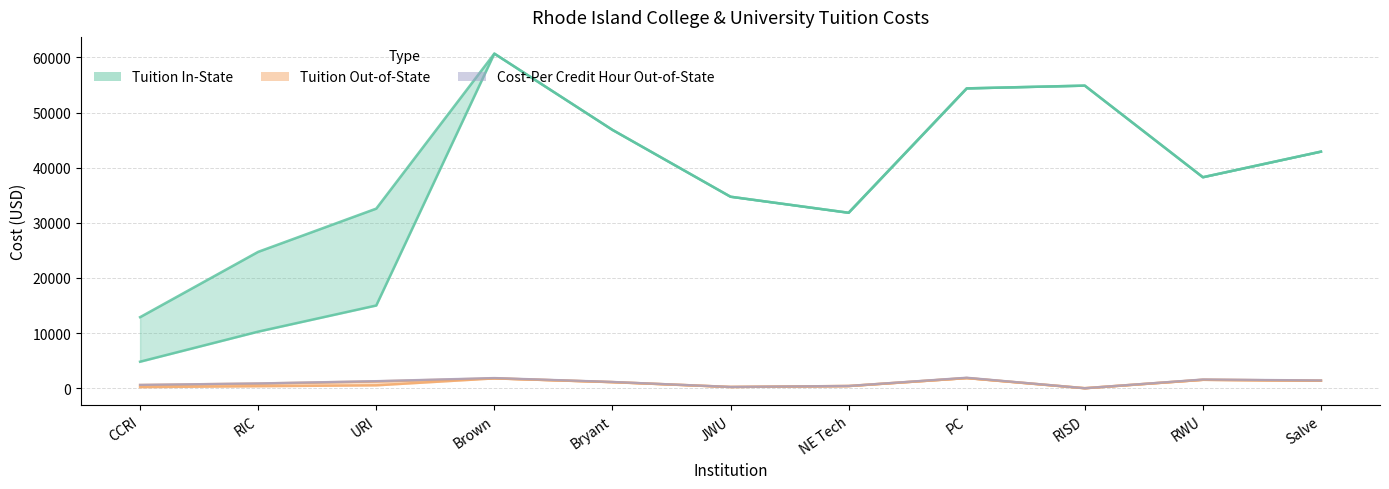

True or false: Tuition Out-of-State and Tuition In-State cross at least once.

False